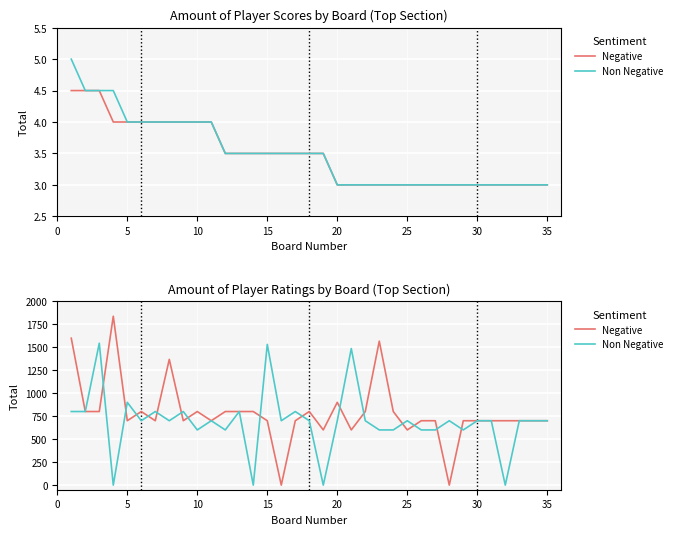

Read the Non Negative value at 10.

700